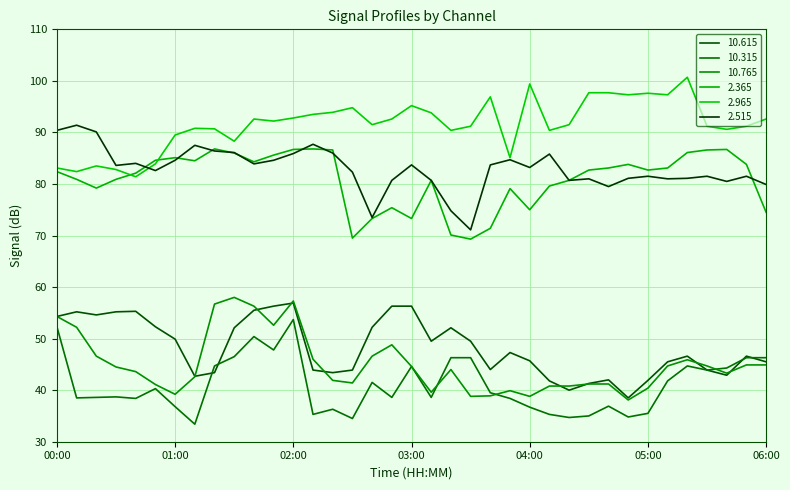

How many lines are shown in the chart?

6